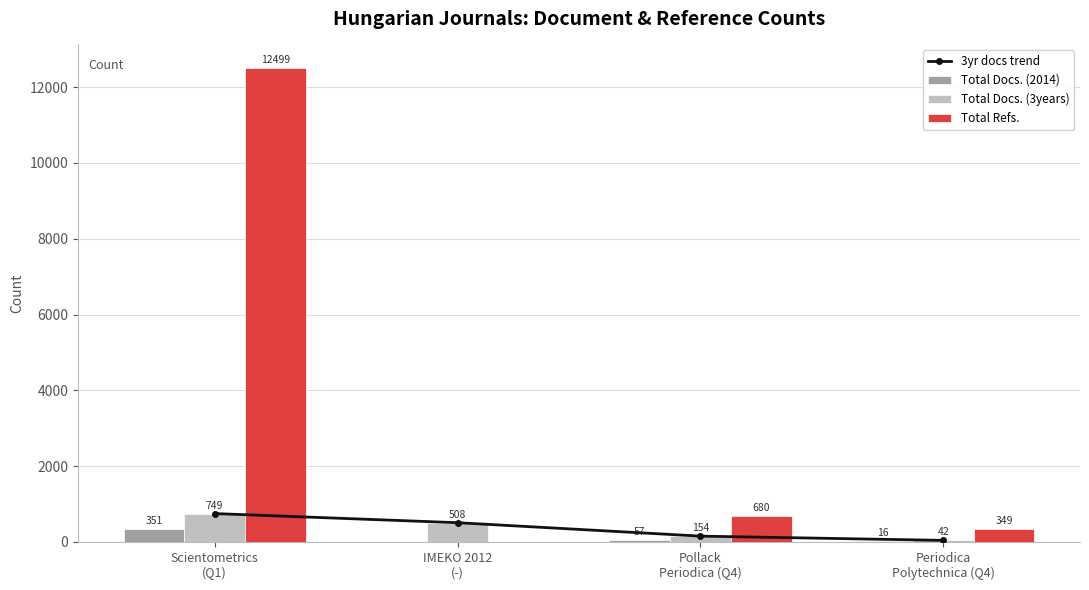

What is the label of the 1st bar from the left?

Scientometrics
(Q1)